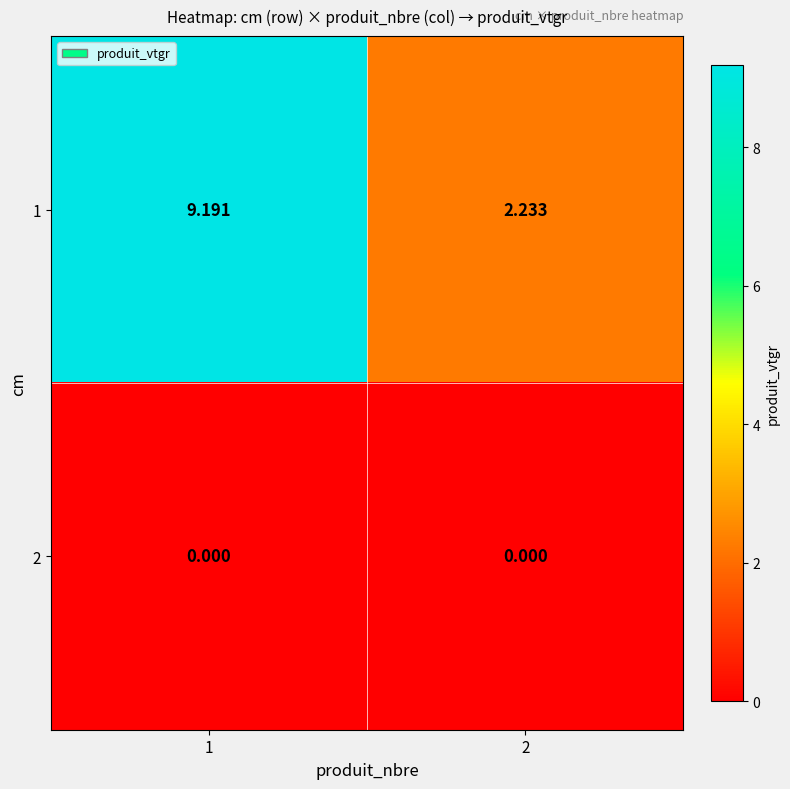

Rank the series by their average value, from highest to lowest.

1, 2